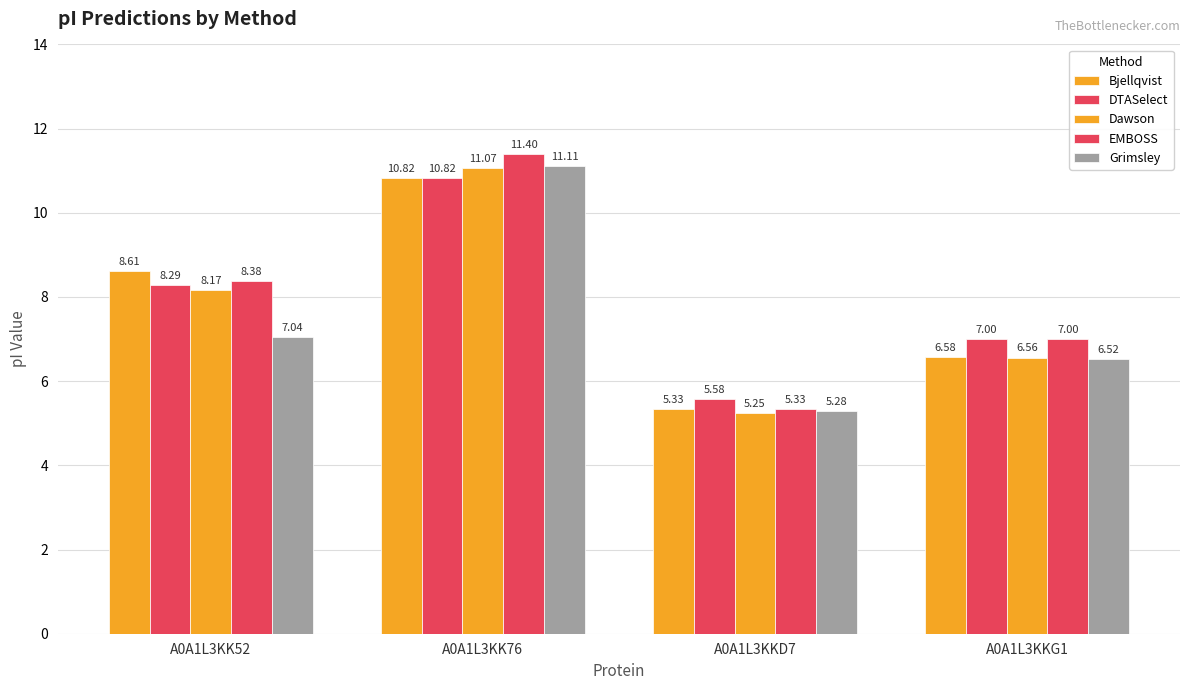

How many bars are there in each group?

5